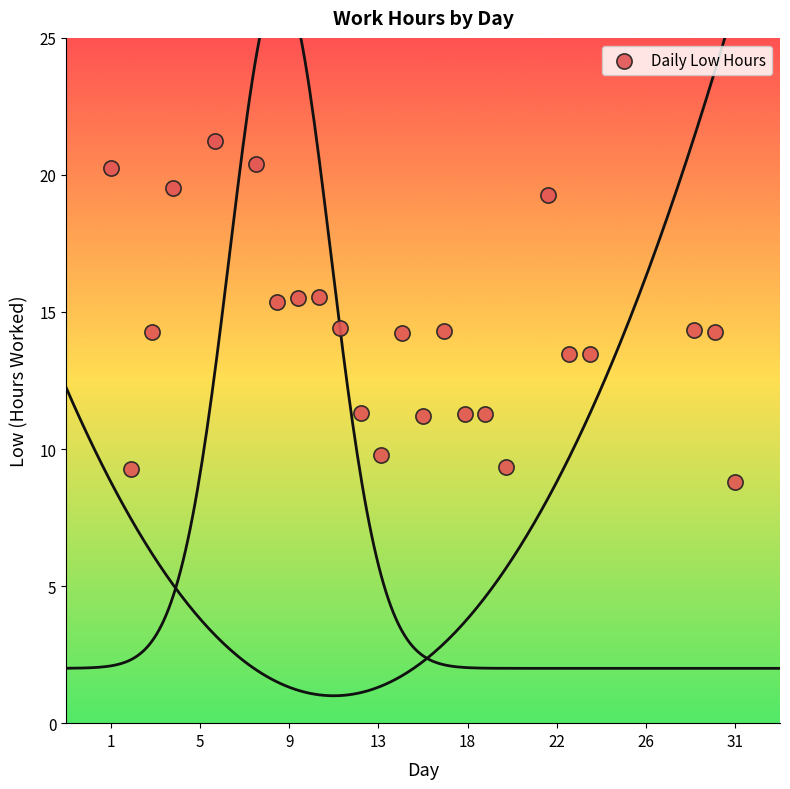

What is the range of X values (max minus min)?

35.0